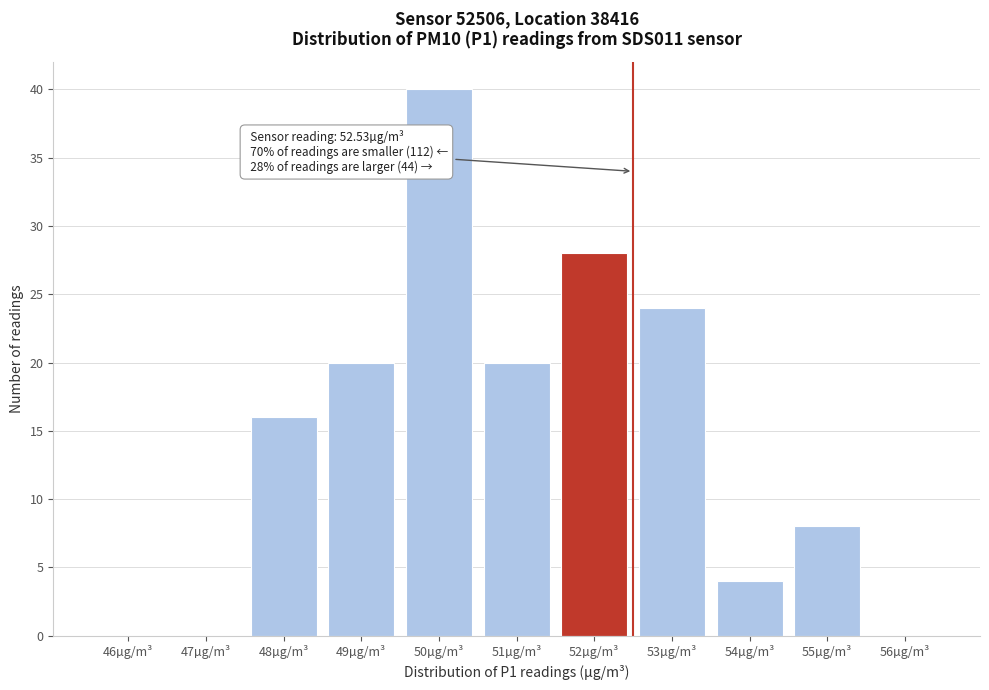

Reading left to right, list all the values displayed in this chart.

46µg/m³=0	47µg/m³=0	48µg/m³=16	49µg/m³=20	50µg/m³=40	51µg/m³=20	52µg/m³=28	53µg/m³=24	54µg/m³=4	55µg/m³=8	56µg/m³=0